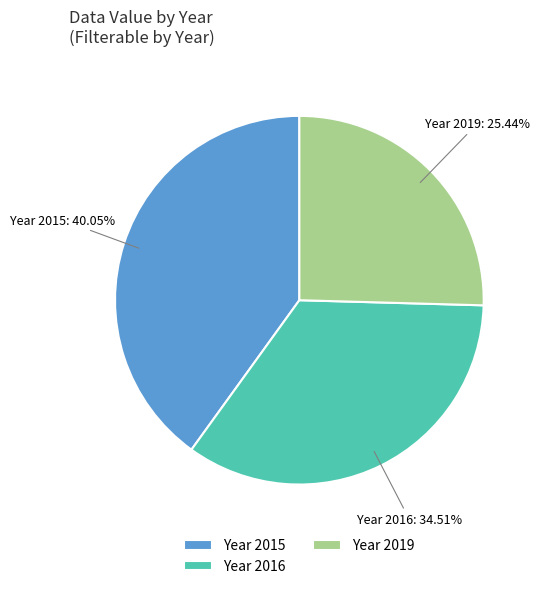

Do Year 2015 and Year 2019 together represent more than half of the pie?

Yes